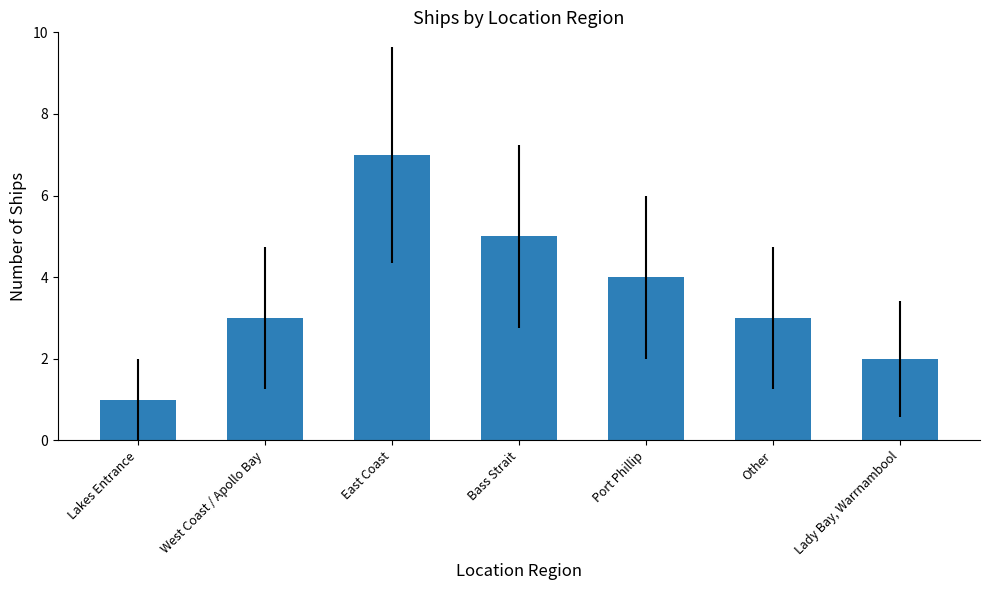

Reading left to right, transcribe all the data shown in this chart.

1	3	7	5	4	3	2